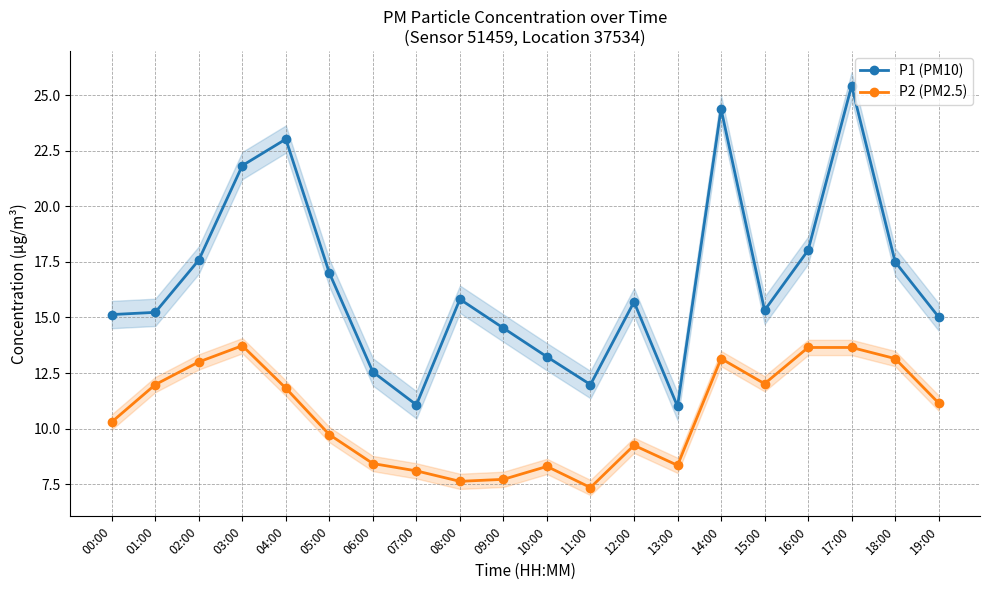

Reading left to right, what are all the values shown in this chart?

P1 (PM10): 00:00=15.1	01:00=15.2	02:00=17.6	03:00=21.8	04:00=23.0	05:00=17.0	06:00=12.6	07:00=11.1	08:00=15.8	09:00=14.5	10:00=13.2	11:00=12.0	12:00=15.7	13:00=11.0	14:00=24.4	15:00=15.3	16:00=18.0	17:00=25.4	18:00=17.5	19:00=15.0
P2 (PM2.5): 00:00=10.3	01:00=12.0	02:00=13.0	03:00=13.7	04:00=11.8	05:00=9.7	06:00=8.4	07:00=8.1	08:00=7.6	09:00=7.7	10:00=8.3	11:00=7.3	12:00=9.2	13:00=8.3	14:00=13.2	15:00=12.0	16:00=13.7	17:00=13.7	18:00=13.2	19:00=11.2